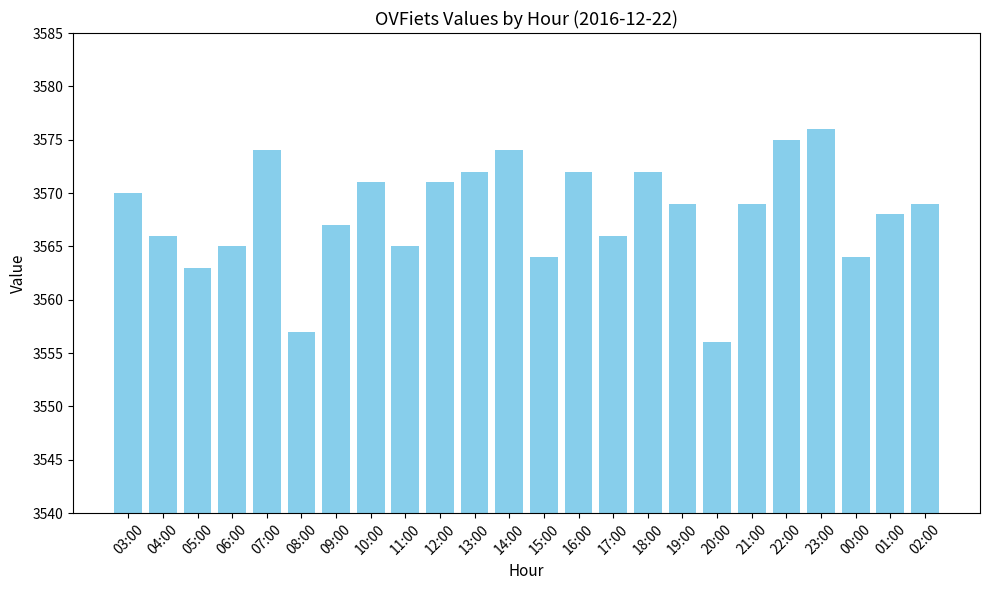

What is the sum of the values at 07:00 and 21:00?

7143